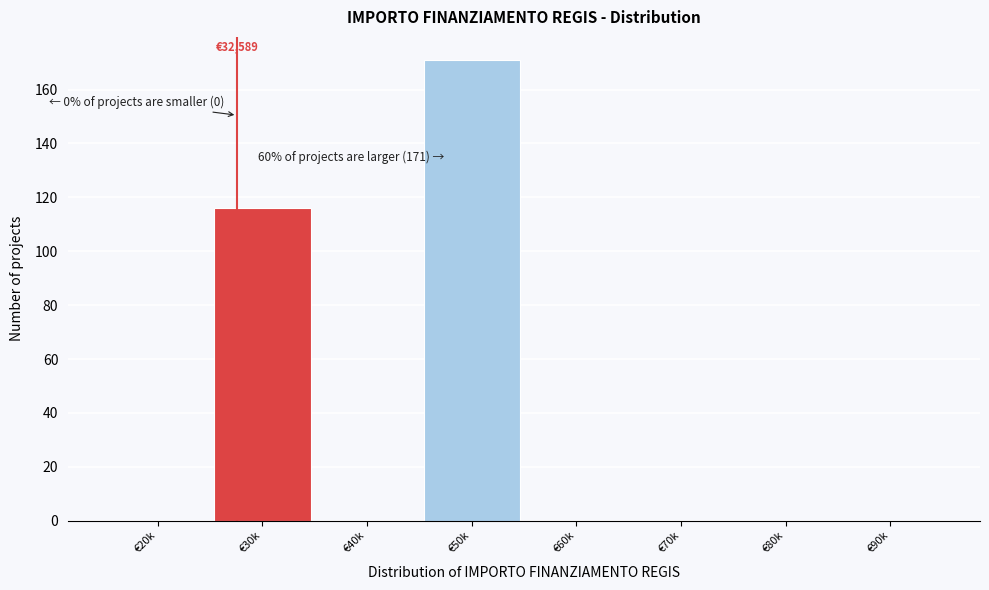

Reading left to right, what are all the values shown in this chart?

€20k=0	€30k=116	€40k=0	€50k=171	€60k=0	€70k=0	€80k=0	€90k=0